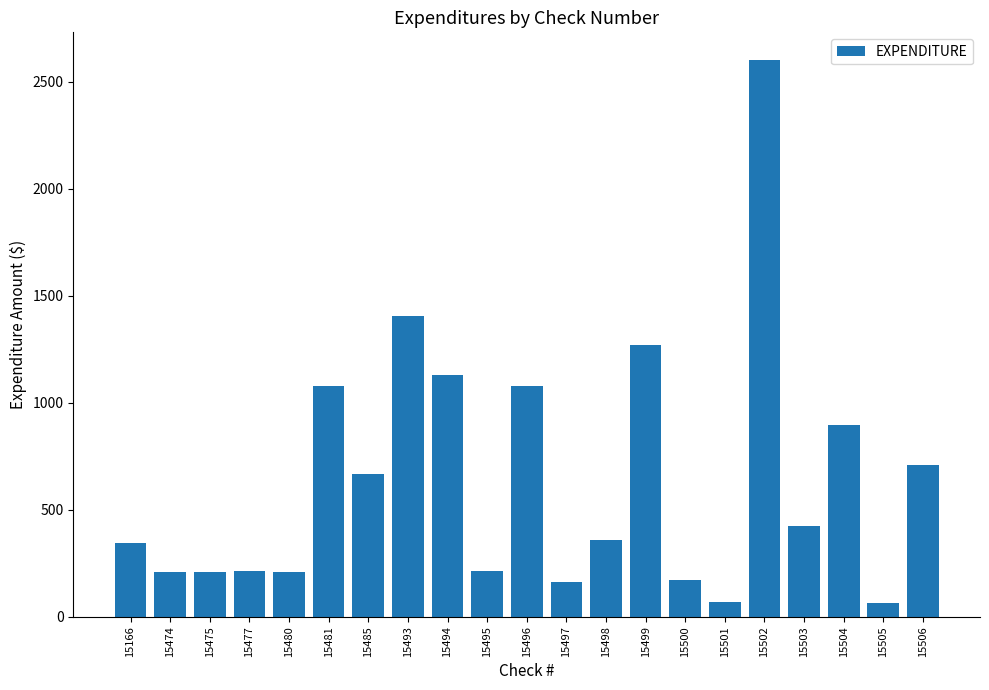

What is the value of the 13th bar from the left?

357.8